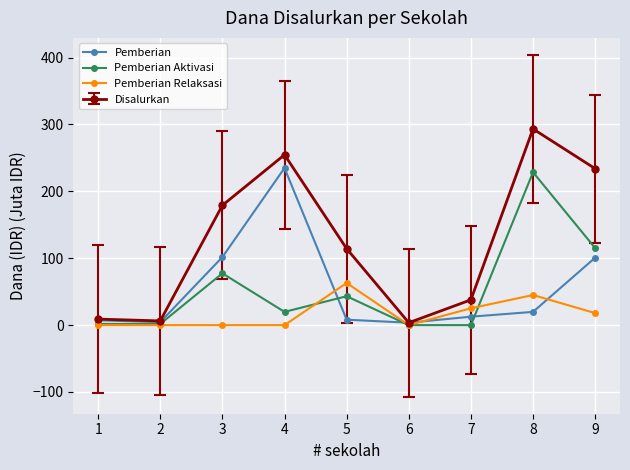

What is the maximum value for Pemberian Aktivasi?

228.6